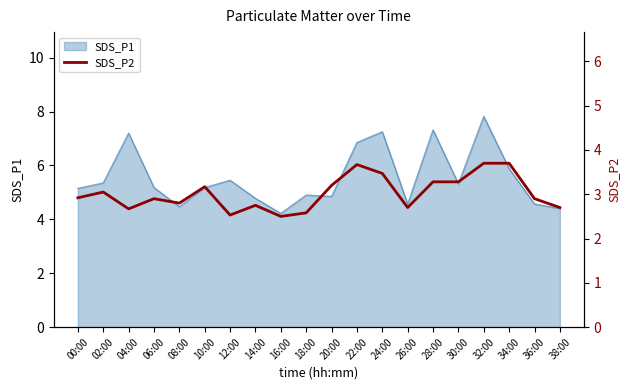

Does the chart have visible grid lines?

No